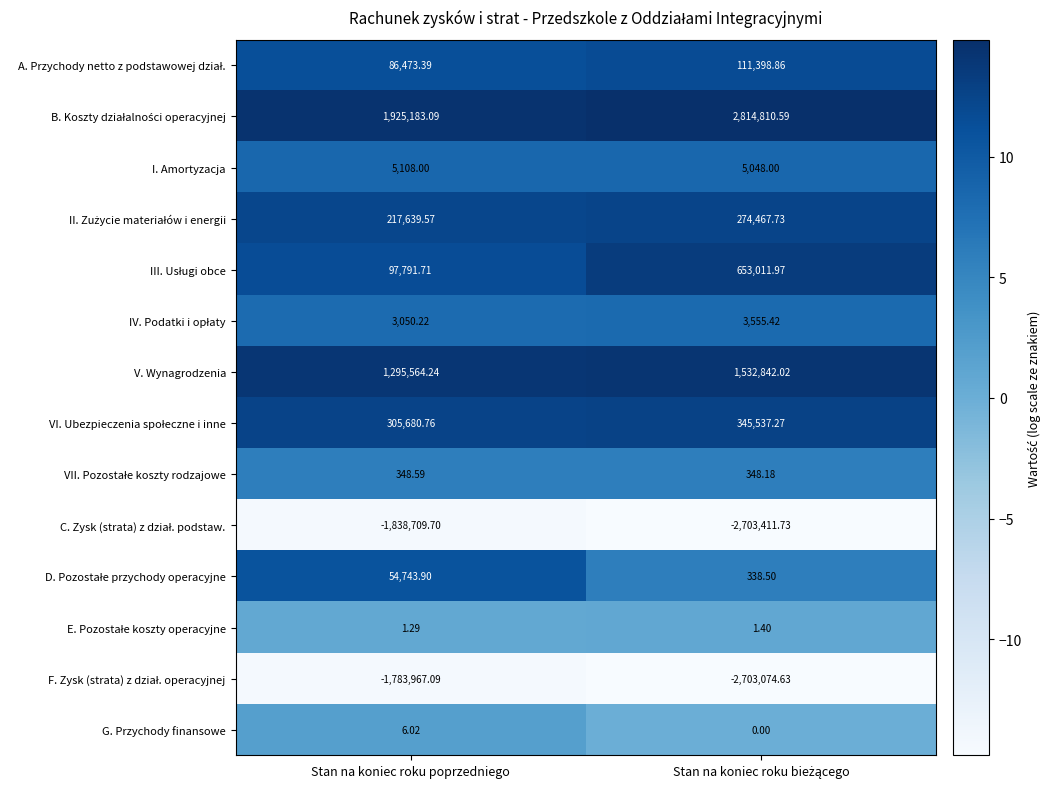

At which category is the sum across all series the highest?

Stan na koniec roku poprzedniego